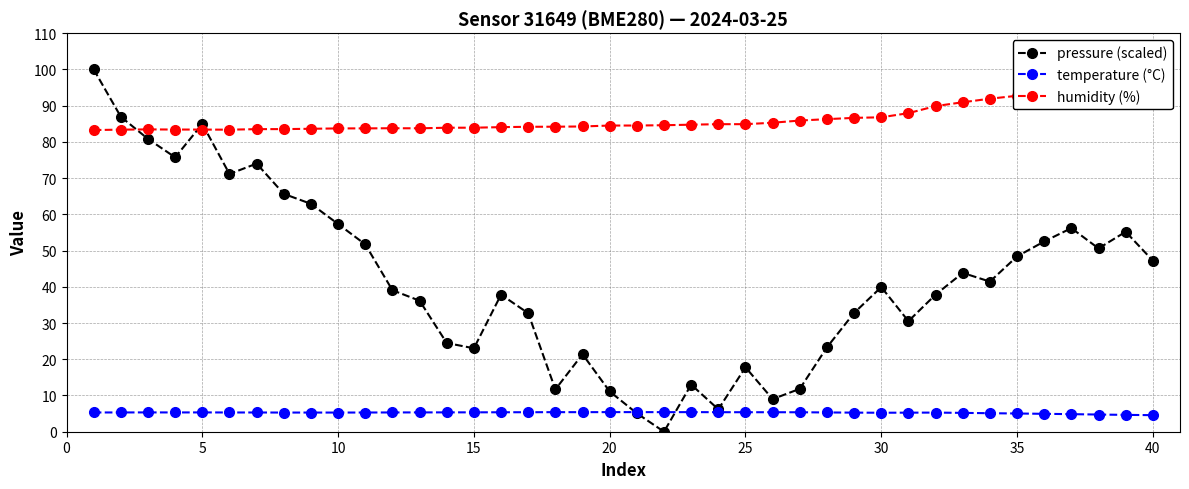

Which series has the widest spread of values?

pressure (scaled)